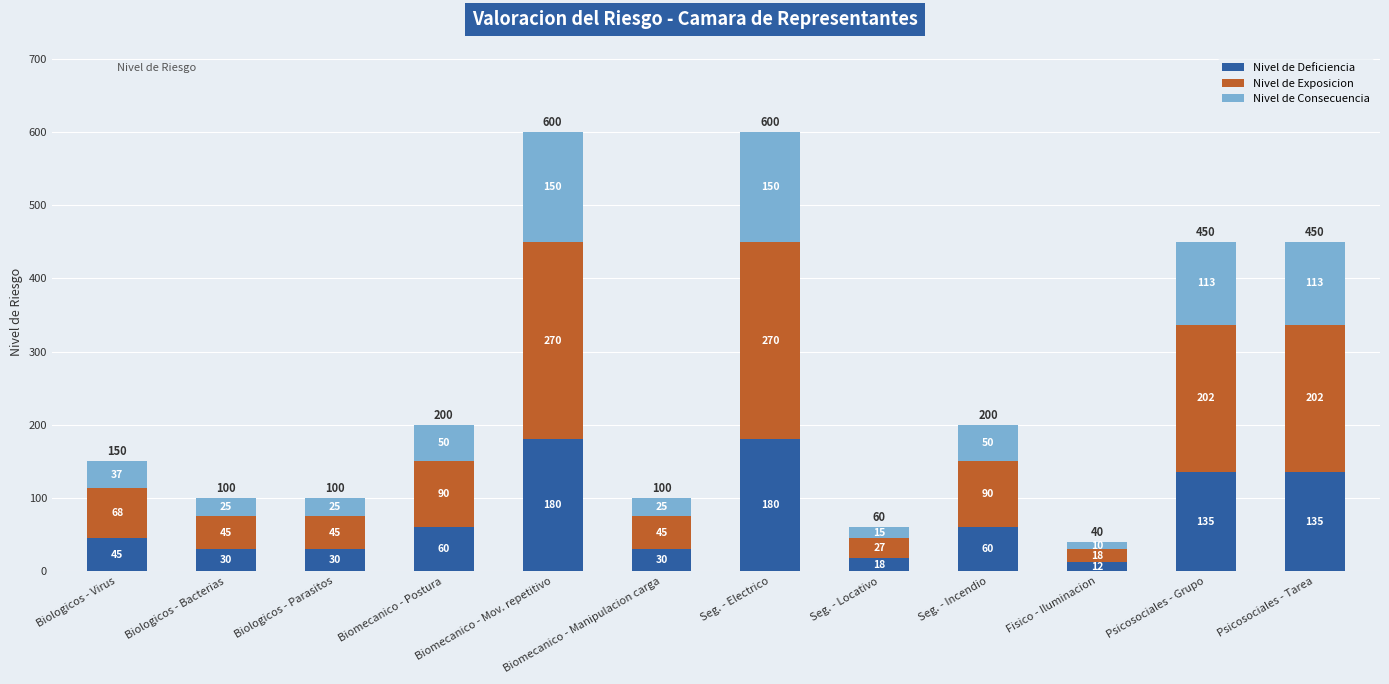

What is the maximum value for Nivel de Deficiencia?

180